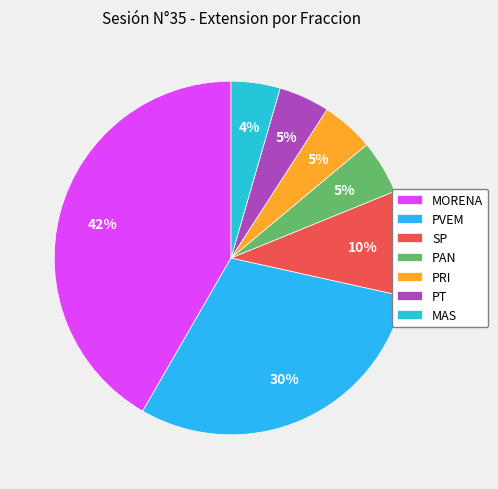

How many slices are in this pie chart?

7